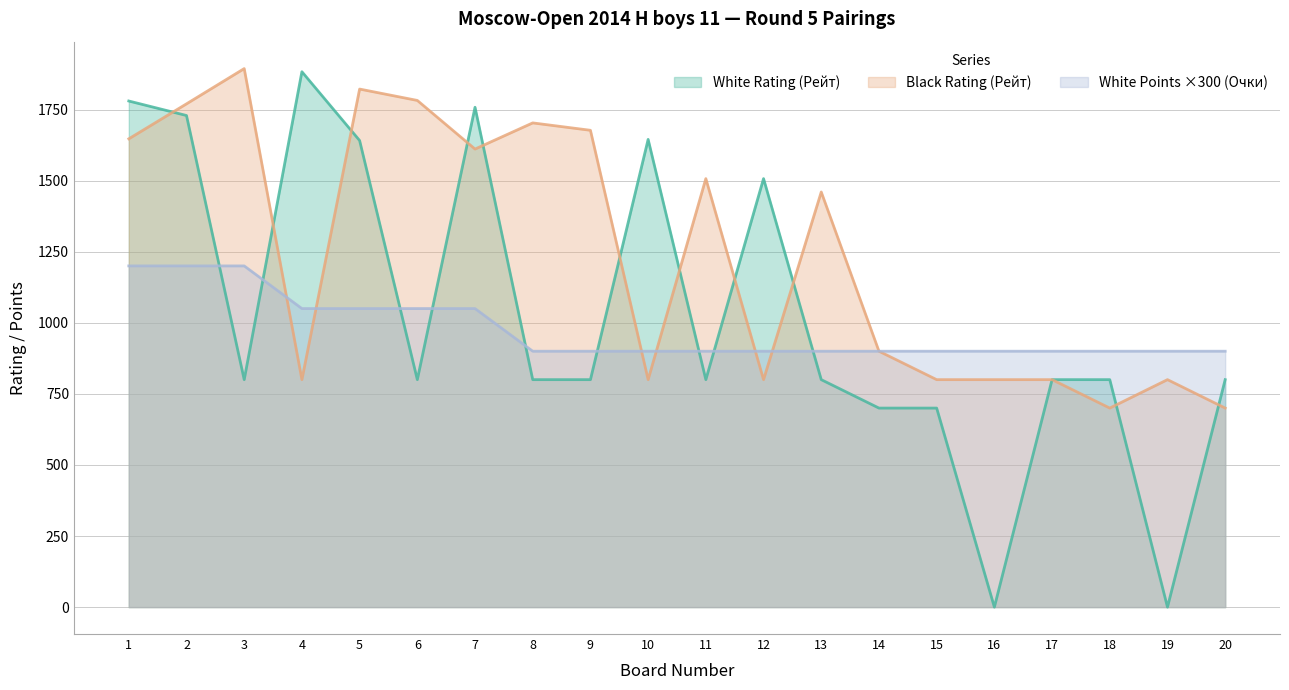

At which category does the chart reach its peak across all series?

3